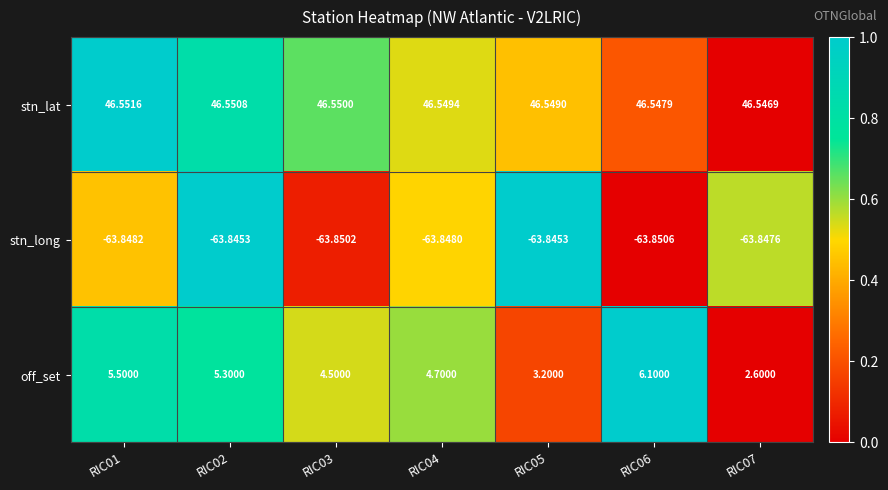

Which series has the largest range (max minus min)?

off_set